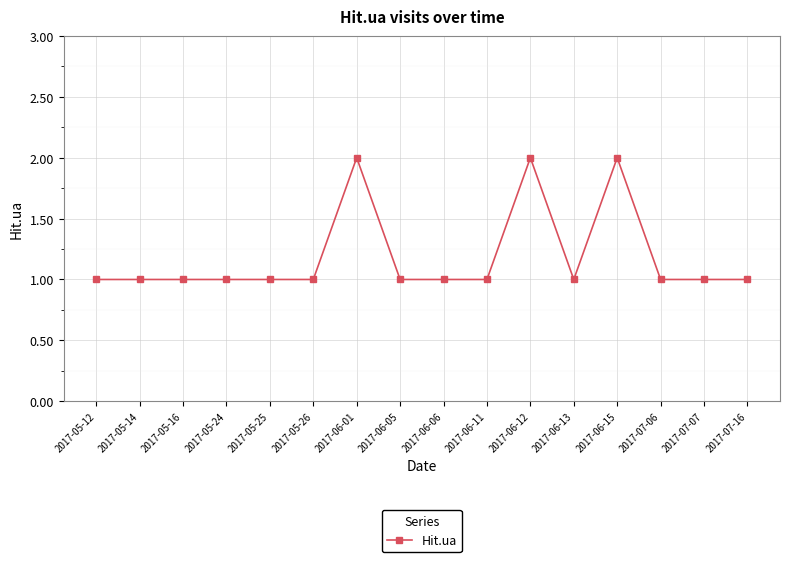

What is the approximate value at 2017-05-16?

1